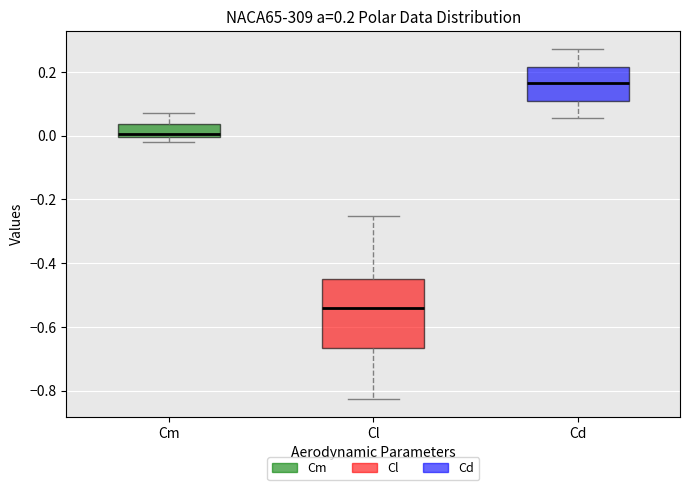

Which box has the highest median line?

Cd